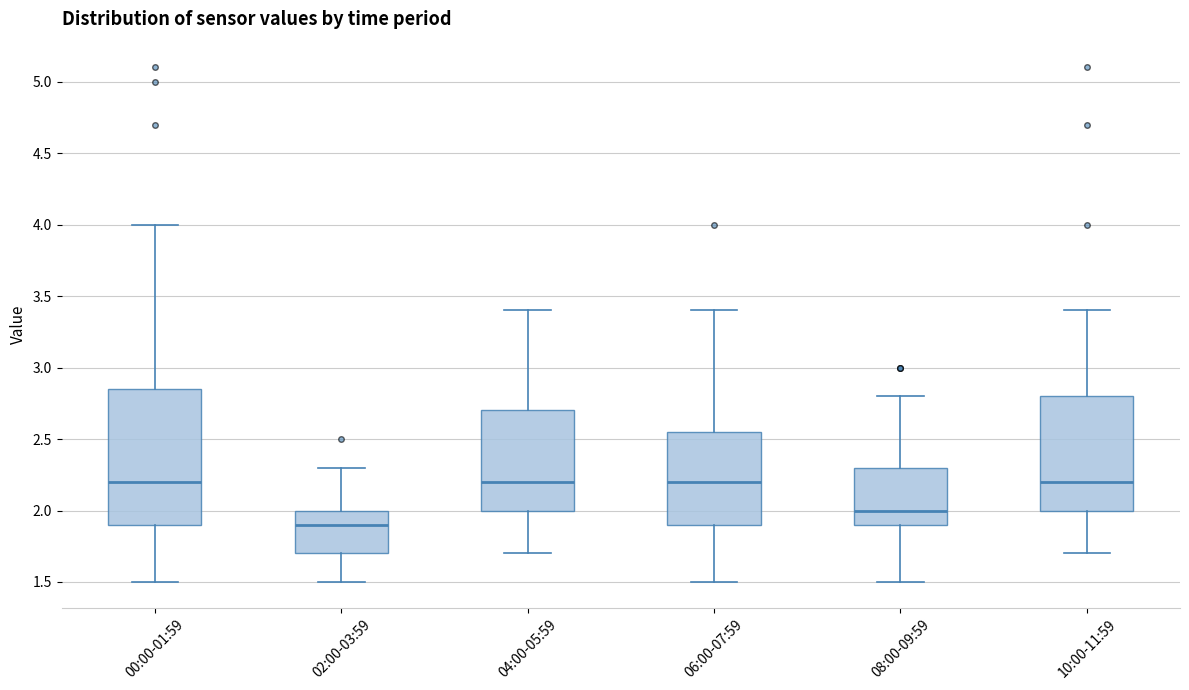

Reading left to right, transcribe this box plot: for each box, give where its median line is, the range the box spans, and where its two whiskers end, as read against the y-axis. The values are not printed on the chart, so give them approximately, as read against the axis.

00:00-01:59: median 2.20, box 1.90 to 2.85, whiskers 1.50 to 4.00
02:00-03:59: median 1.90, box 1.70 to 2.00, whiskers 1.50 to 2.30
04:00-05:59: median 2.20, box 2.00 to 2.70, whiskers 1.70 to 3.40
06:00-07:59: median 2.20, box 1.90 to 2.55, whiskers 1.50 to 3.40
08:00-09:59: median 2.00, box 1.90 to 2.30, whiskers 1.50 to 2.80
10:00-11:59: median 2.20, box 2.00 to 2.80, whiskers 1.70 to 3.40